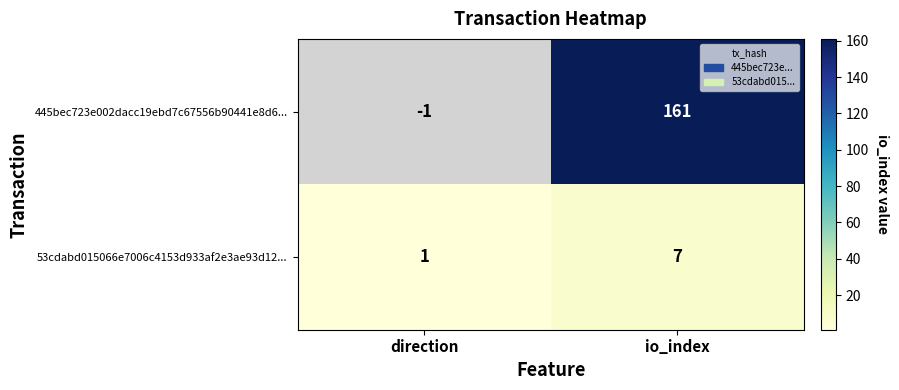

The value of 53cdabd015066e7006c4153d933af2e3ae93d12... at direction is 0. True or false?

False